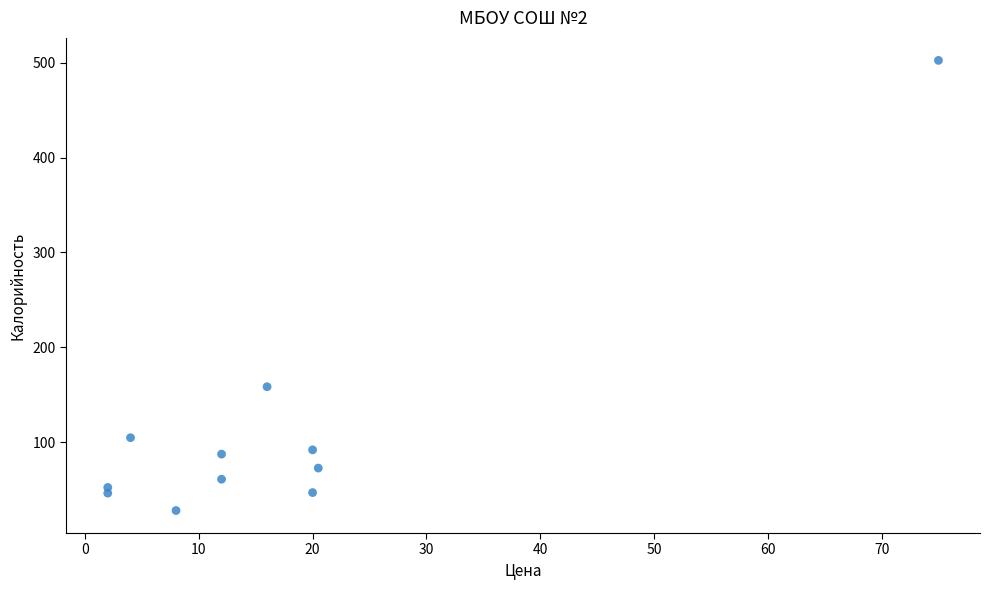

What Y value in the scatter plot is closest to 265?

158.5